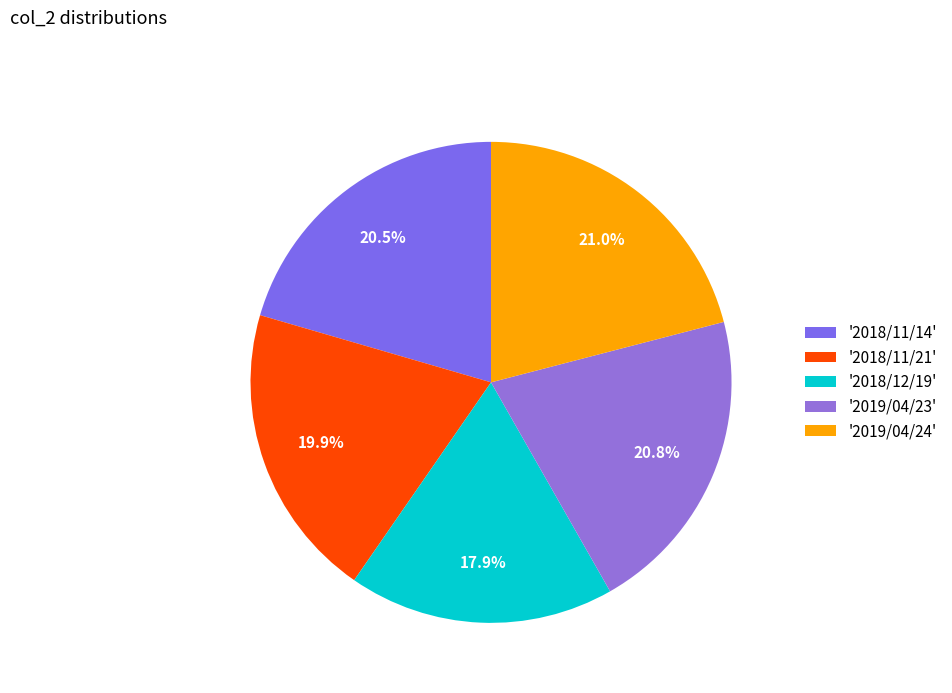

How many segments does this pie chart have?

5